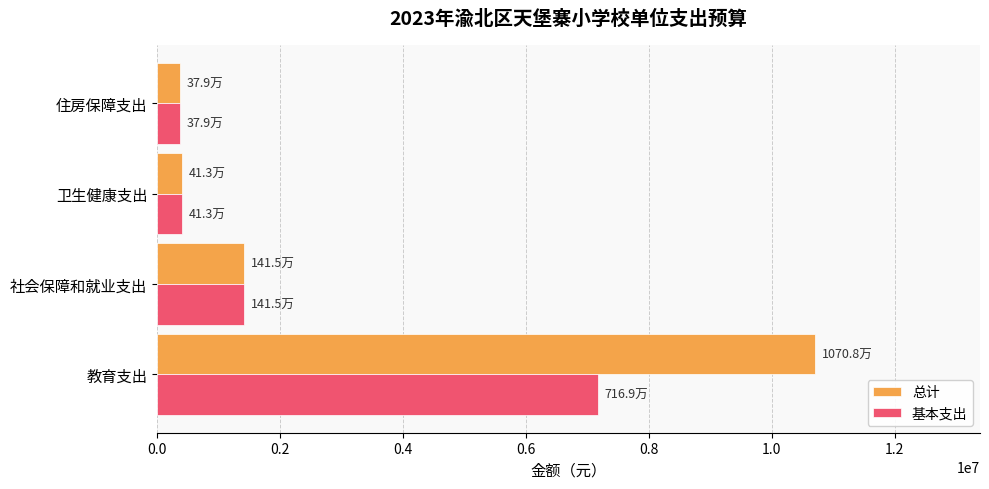

Which series has the largest total across all categories?

总计